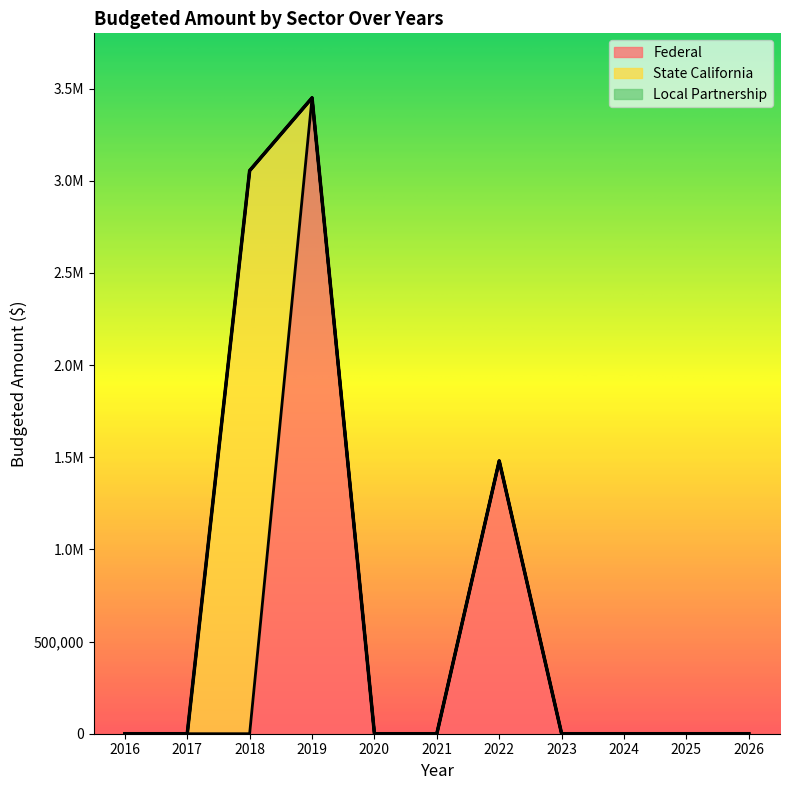

True or false: Federal and State California intersect in this chart.

True